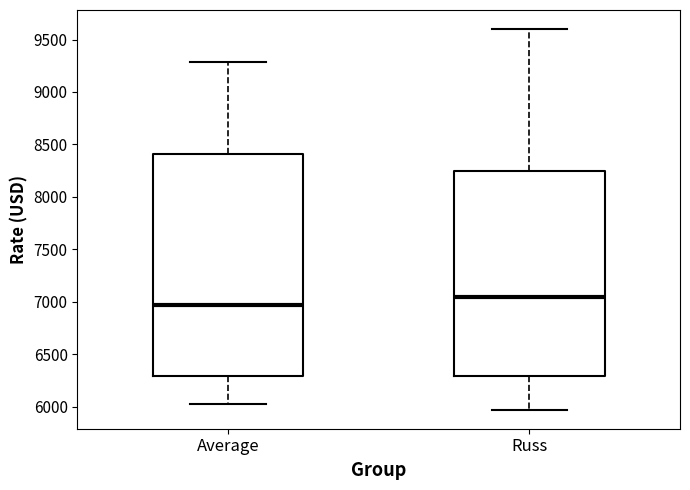

Which box is the tallest, from its lower edge to its upper edge?

Average